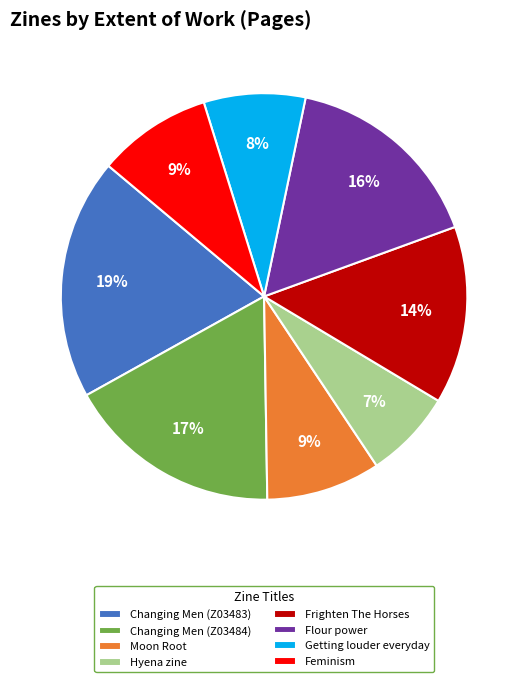

How many segments does this pie chart have?

8